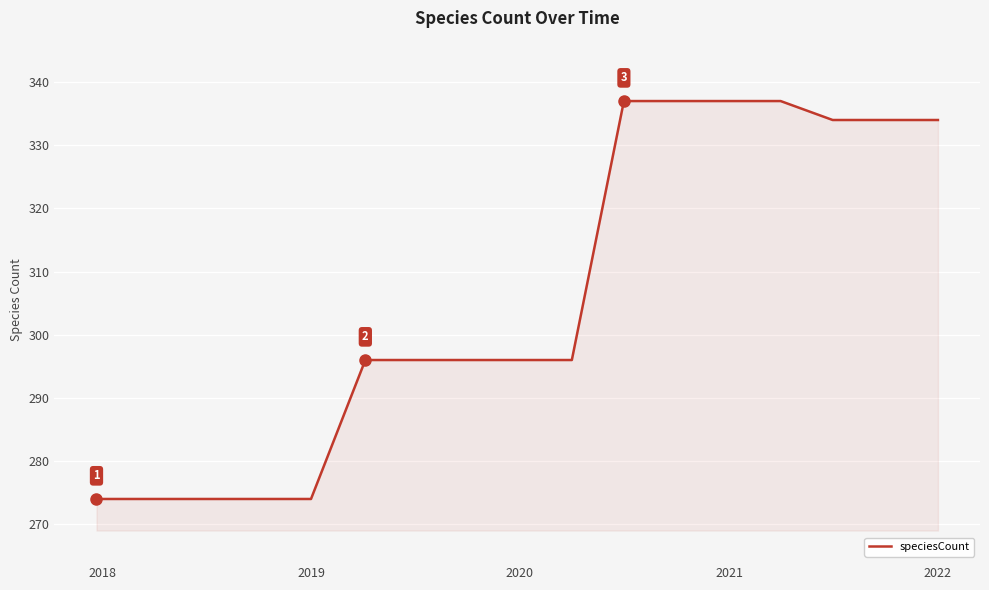

What is the difference between the maximum and minimum values?

63